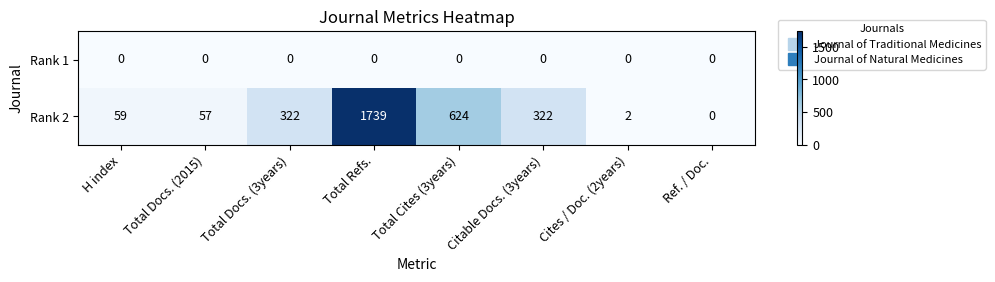

True or false: Rank 2 has a value of 57 at Total Docs. (2015).

True